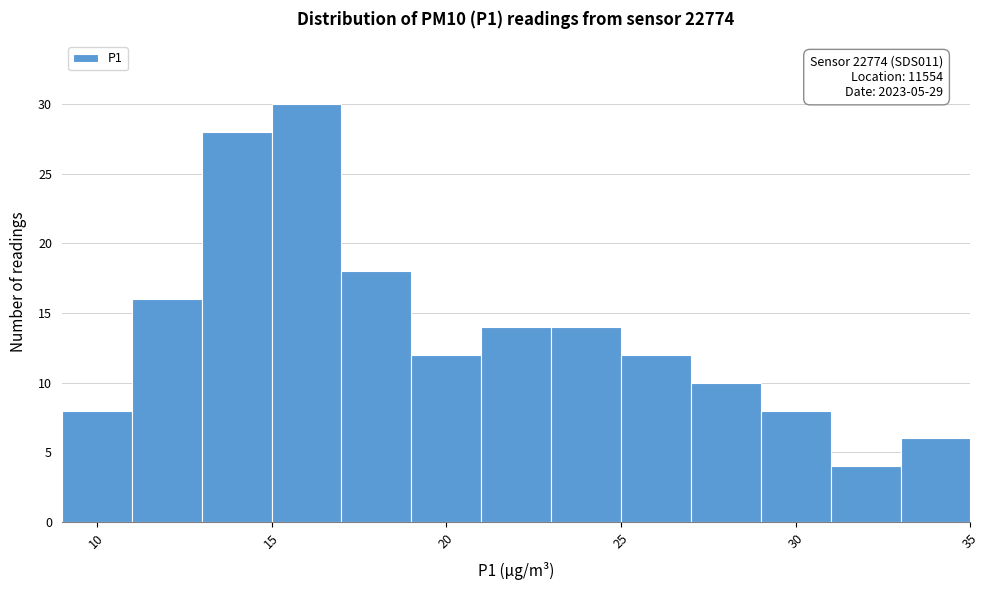

Over which range of the x-axis is the bar tallest?

15 to 17